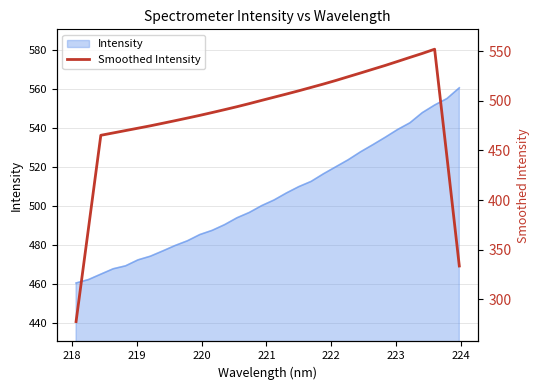

The chart shows a value of 807.0 at 15. True or false?

False